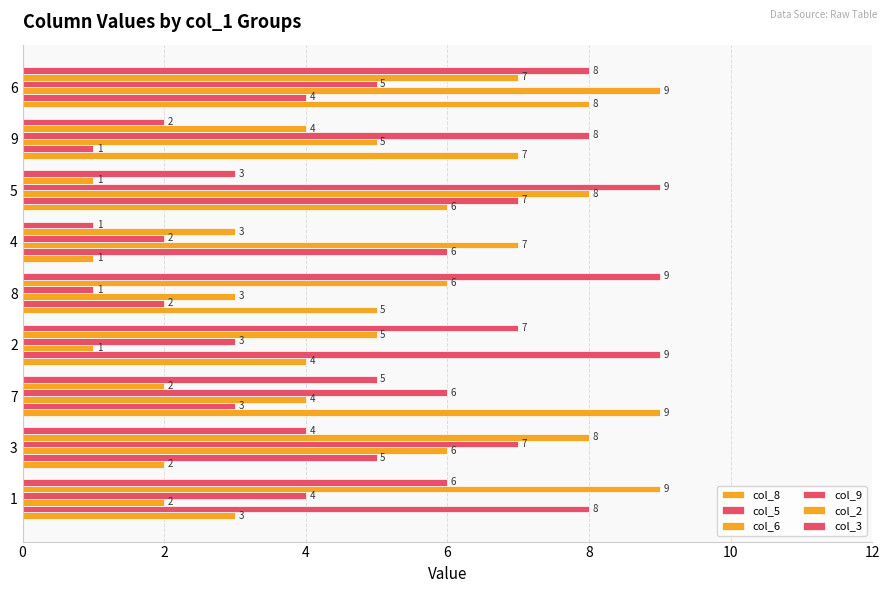

How many data points in col_6 are less than 5?

4